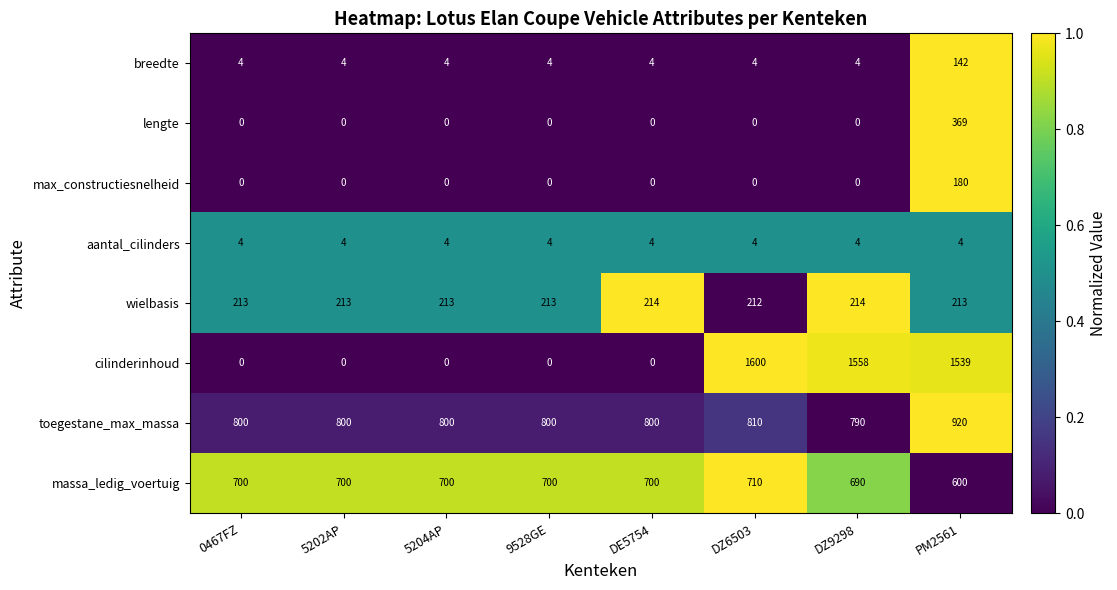

Is the value of massa_ledig_voertuig at 5202AP greater than the value of toegestane_max_massa at 0467FZ?

No